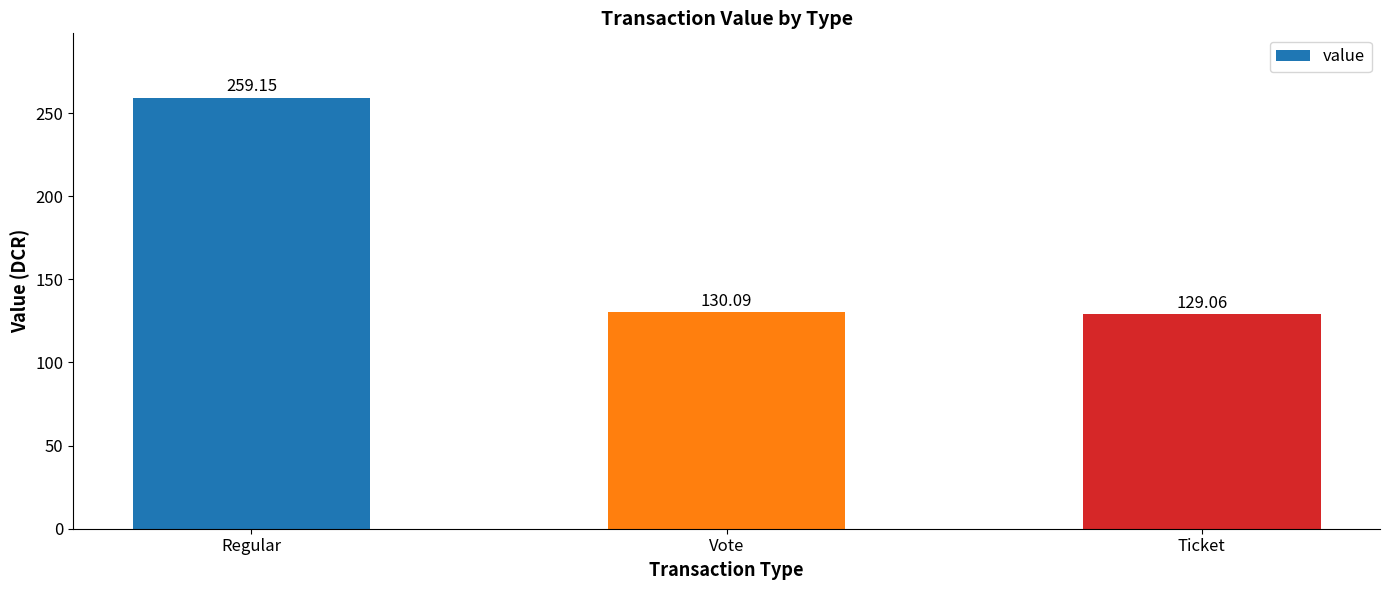

Rank the categories by value from highest to lowest.

Regular, Vote, Ticket